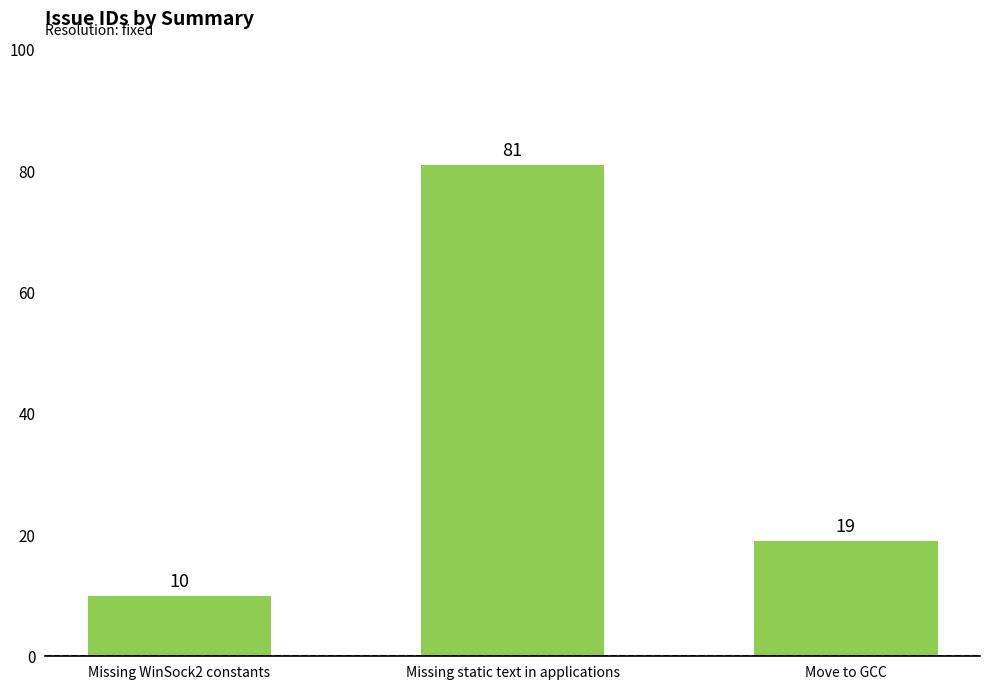

What is the difference between the values at Move to GCC and Missing WinSock2 constants?

9